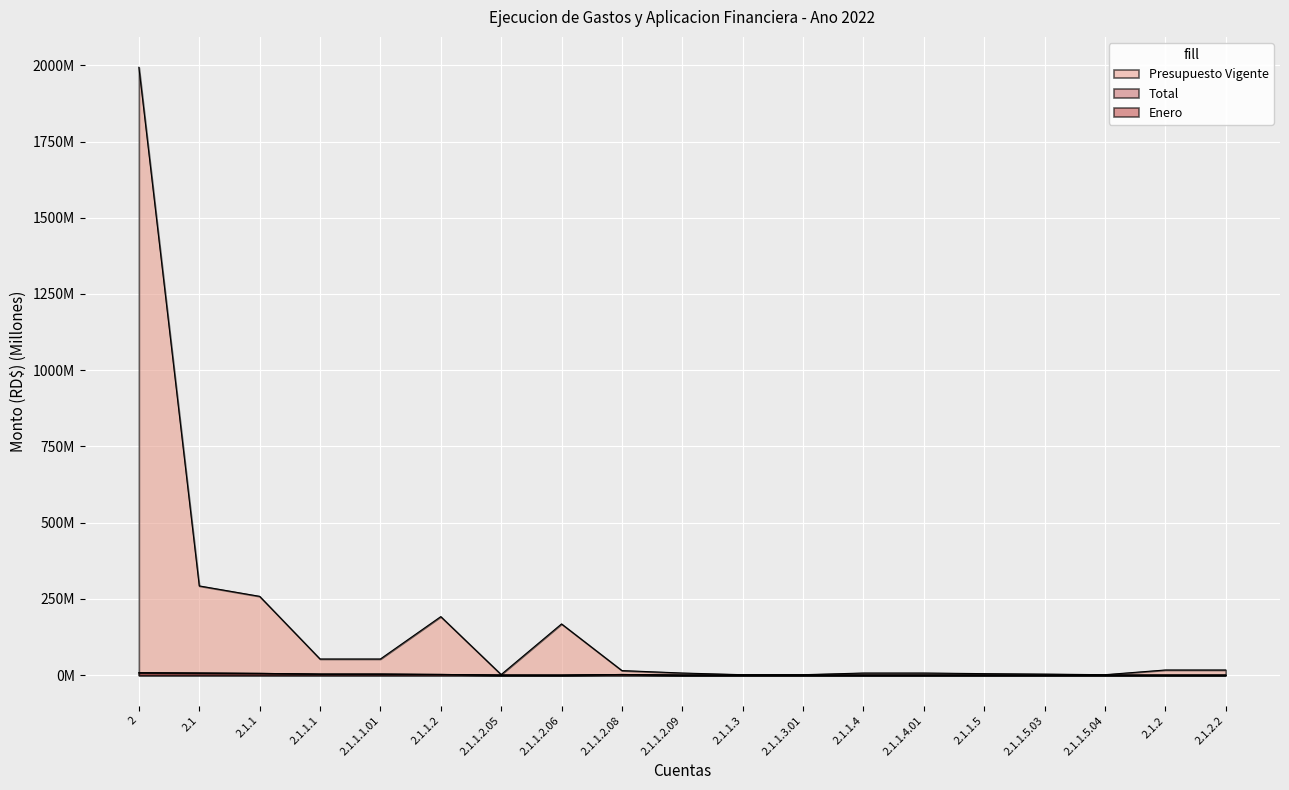

Is it true that Enero equals 0.0 at 2.1.1.4?

True